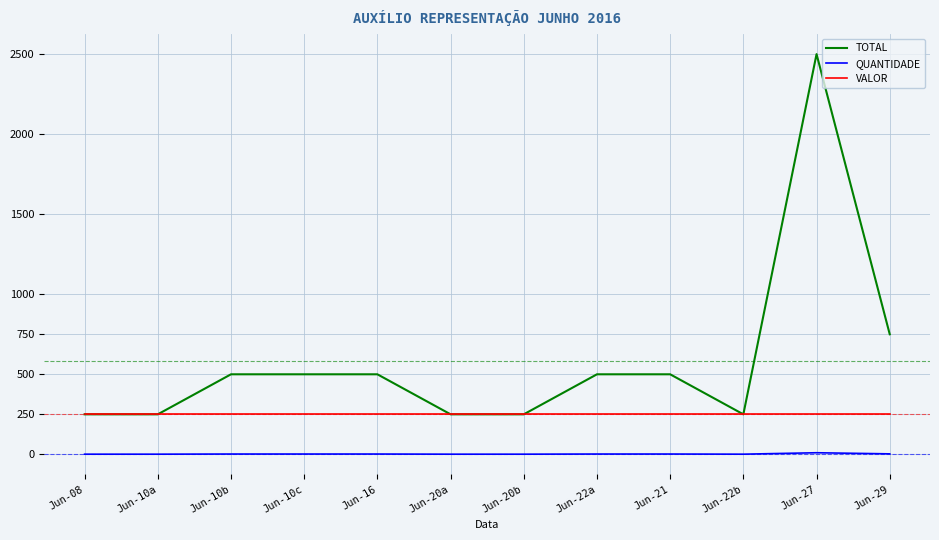

Which label corresponds to the largest value in the chart?

Jun-27